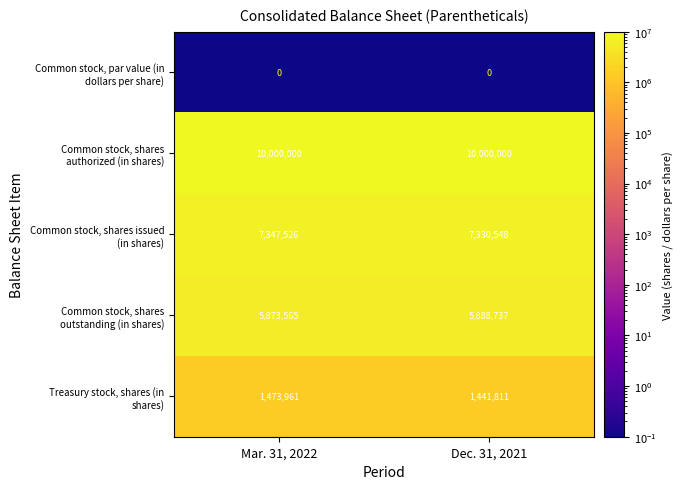

What is the spread (max minus min) of values at Mar. 31, 2022?

10000000